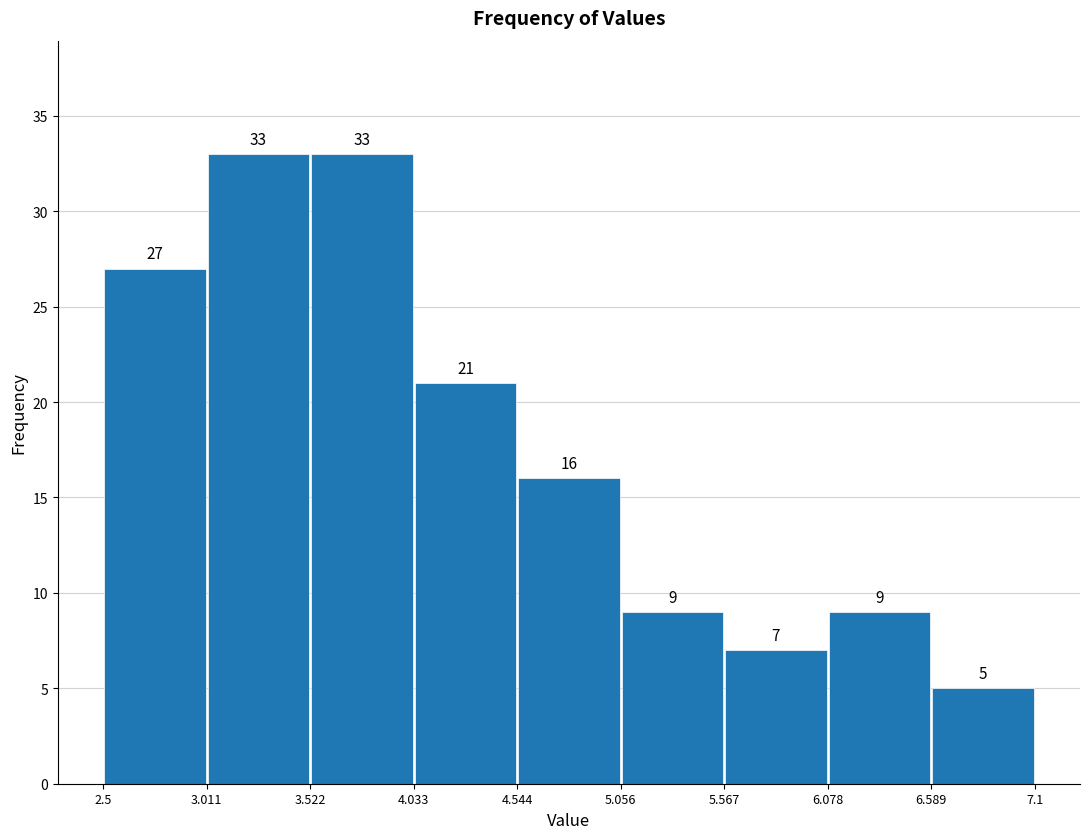

What is the height of the bar covering 4.544 to 5.056 on the x-axis?

16